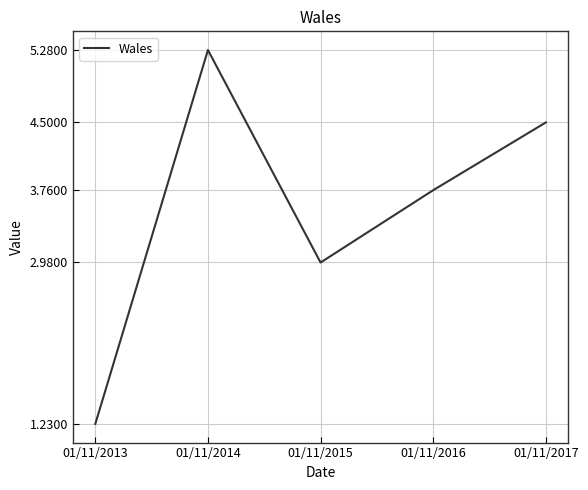

The chart shows a value of 4.5 at 01/11/2017. True or false?

True